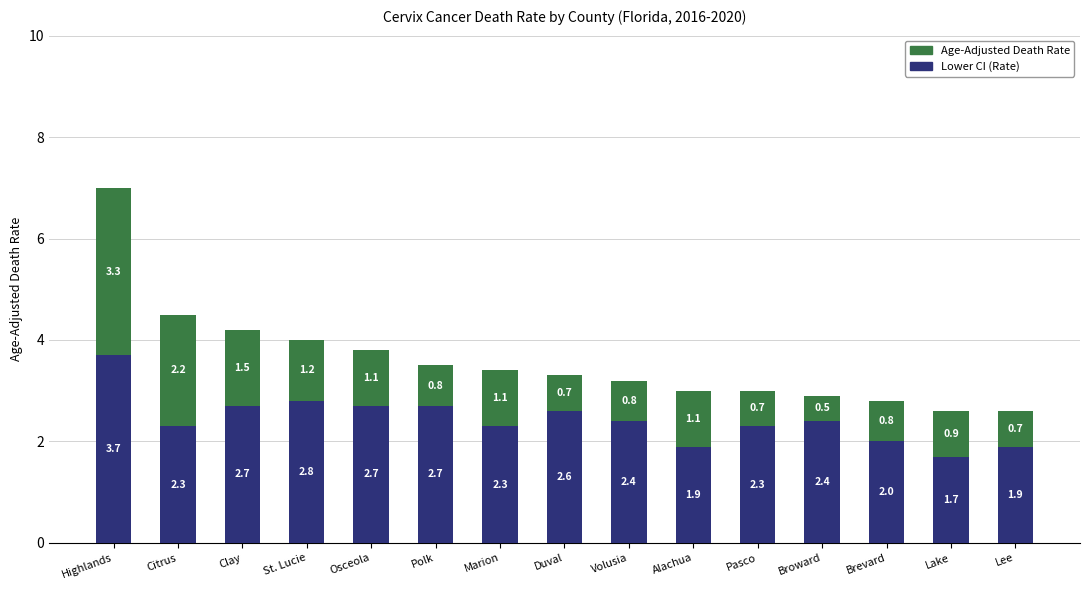

Is it true that Lower CI (Rate) equals 3.0 at Pasco?

False